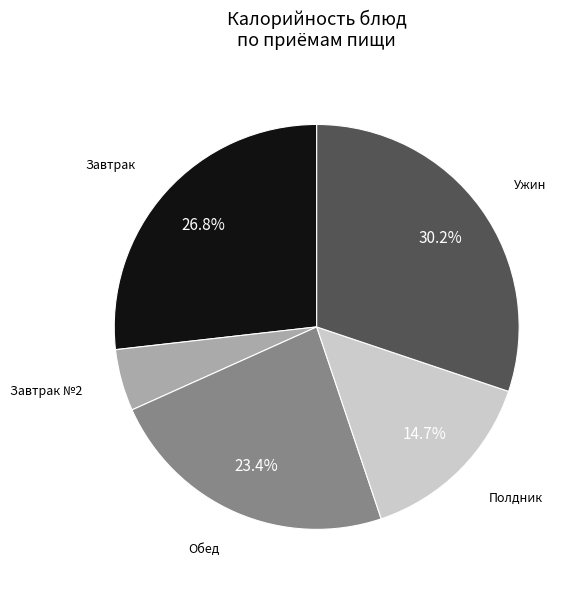

Is there a majority slice in this chart?

No